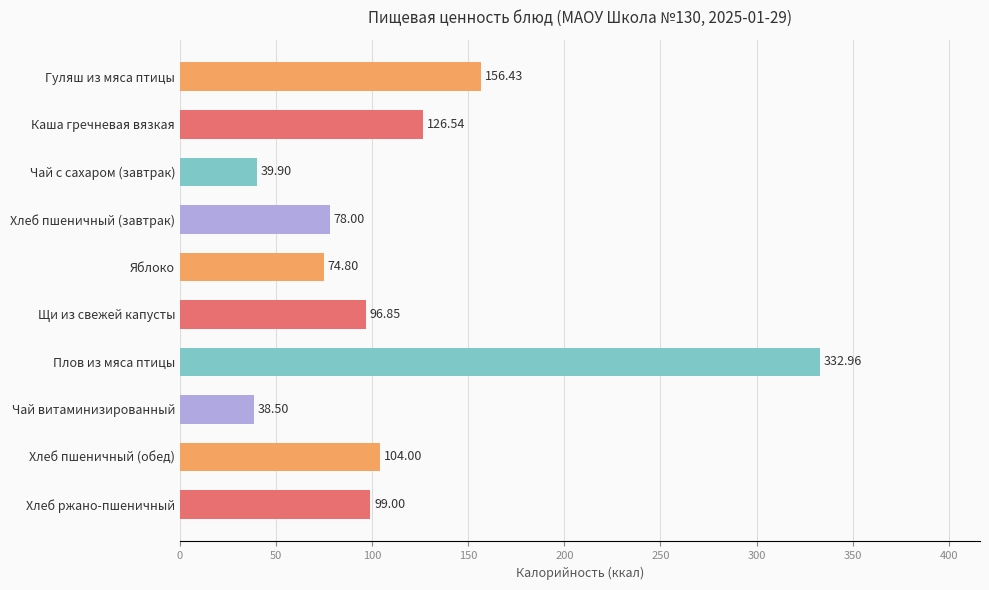

Where is the data nearest to the value 185?

Гуляш из мяса птицы